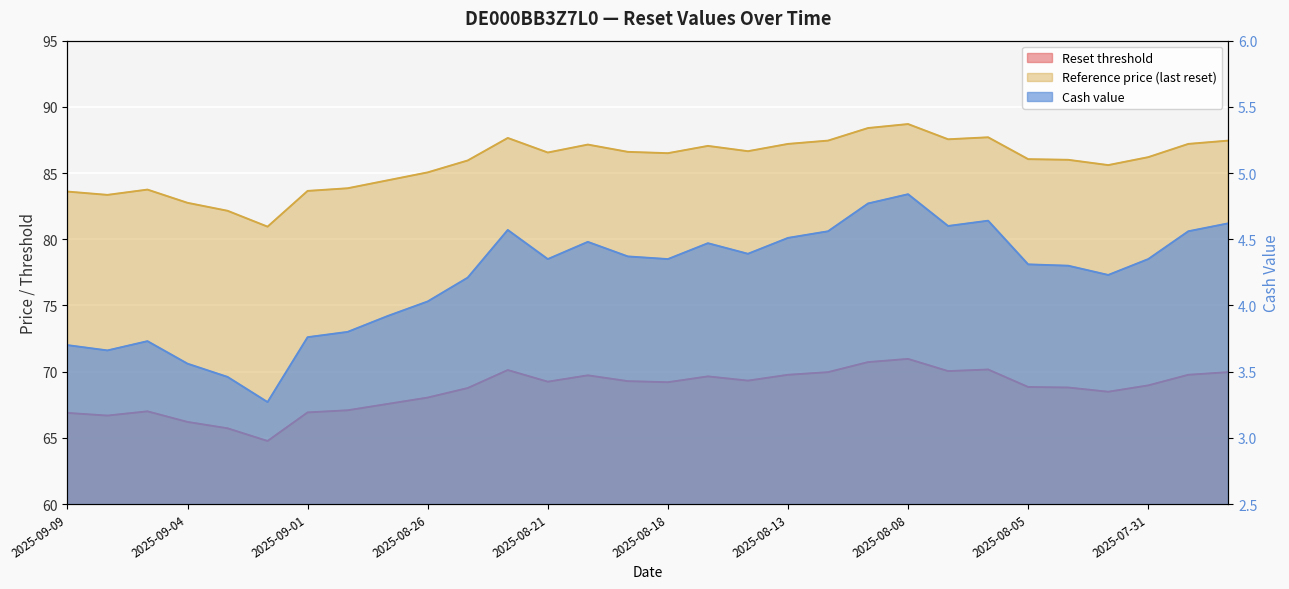

At which category does Reference price (last reset) reach its first local peak?

2025-09-05